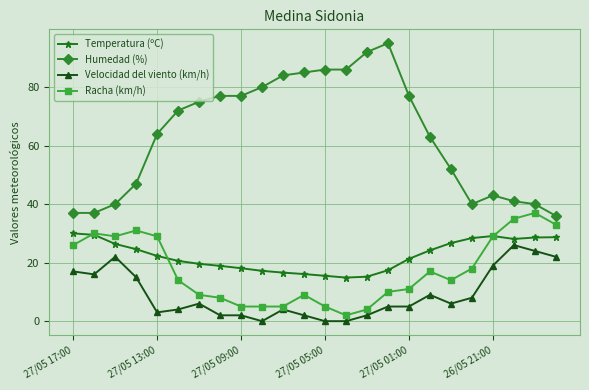

True or false: Temperatura (ºC) has more than 0 interior local peaks.

True